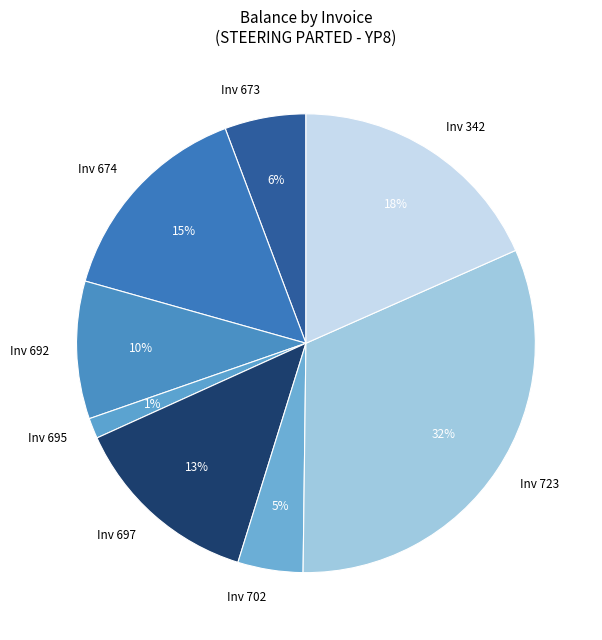

Count the number of slices in the pie.

8